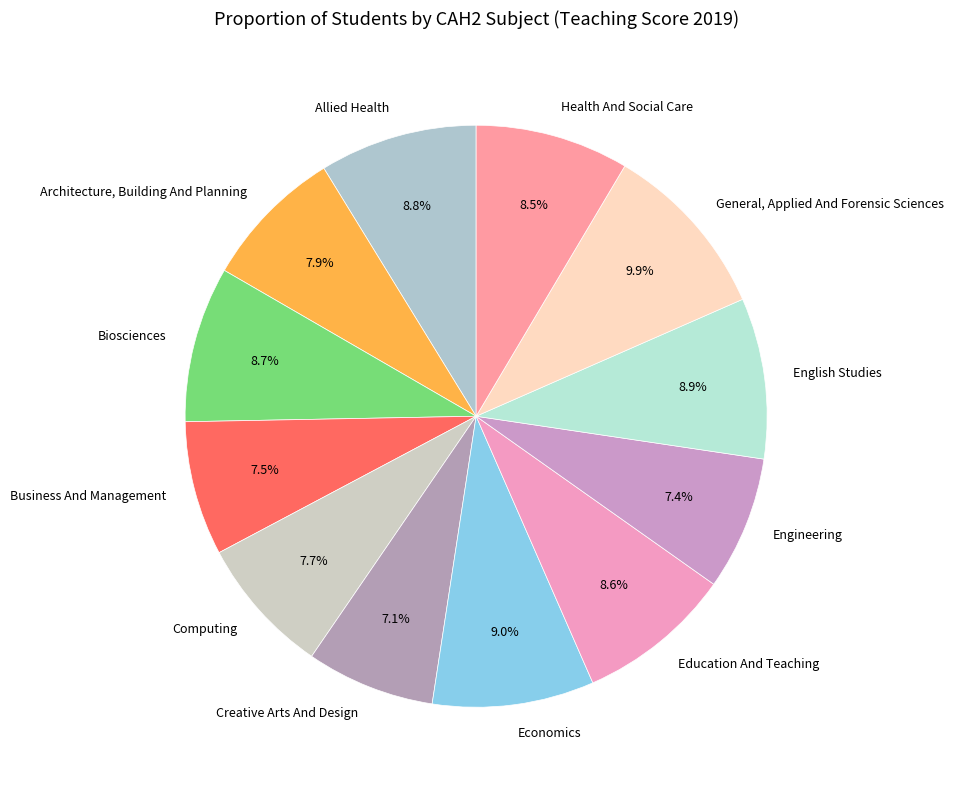

Is General, Applied And Forensic Sciences the majority of the pie?

No